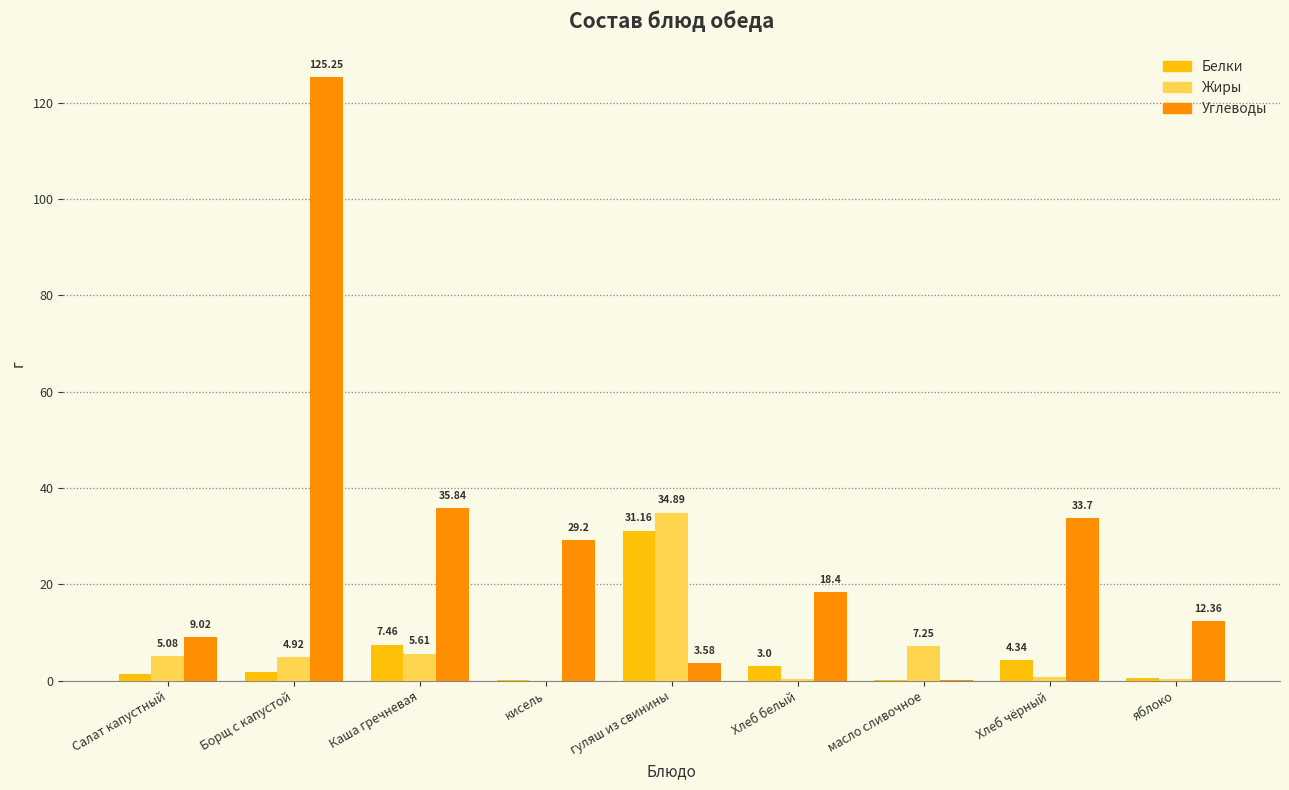

Which series changed the most between Салат капустный and Хлеб белый?

Углеводы